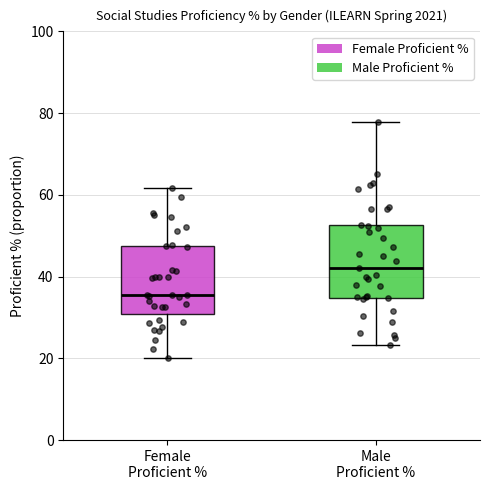

Reading left to right, transcribe this box plot: for each box, give where its median line is, the range the box spans, and where its two whiskers end, as read against the y-axis. The values are not printed on the chart, so give them approximately, as read against the axis.

Female Proficient %: median 36, box 30 to 48, whiskers 20 to 62
Male Proficient %: median 42, box 34 to 52, whiskers 24 to 78